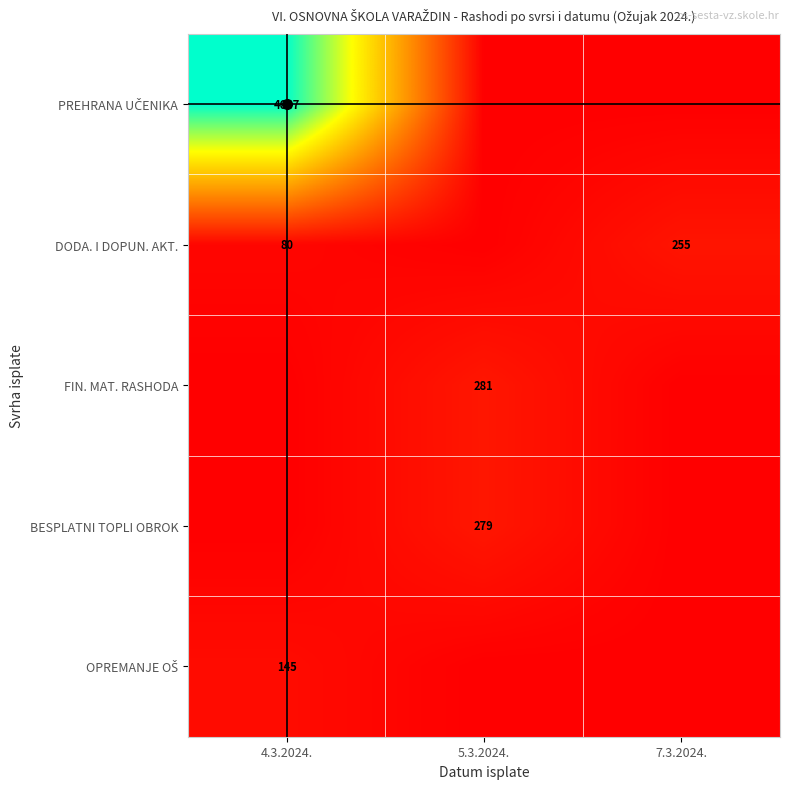

At which label is FIN. MAT. RASHODA closest to 140?

4.3.2024.